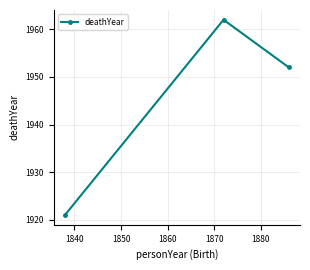

What is the value of the 1st point from the left?

1921